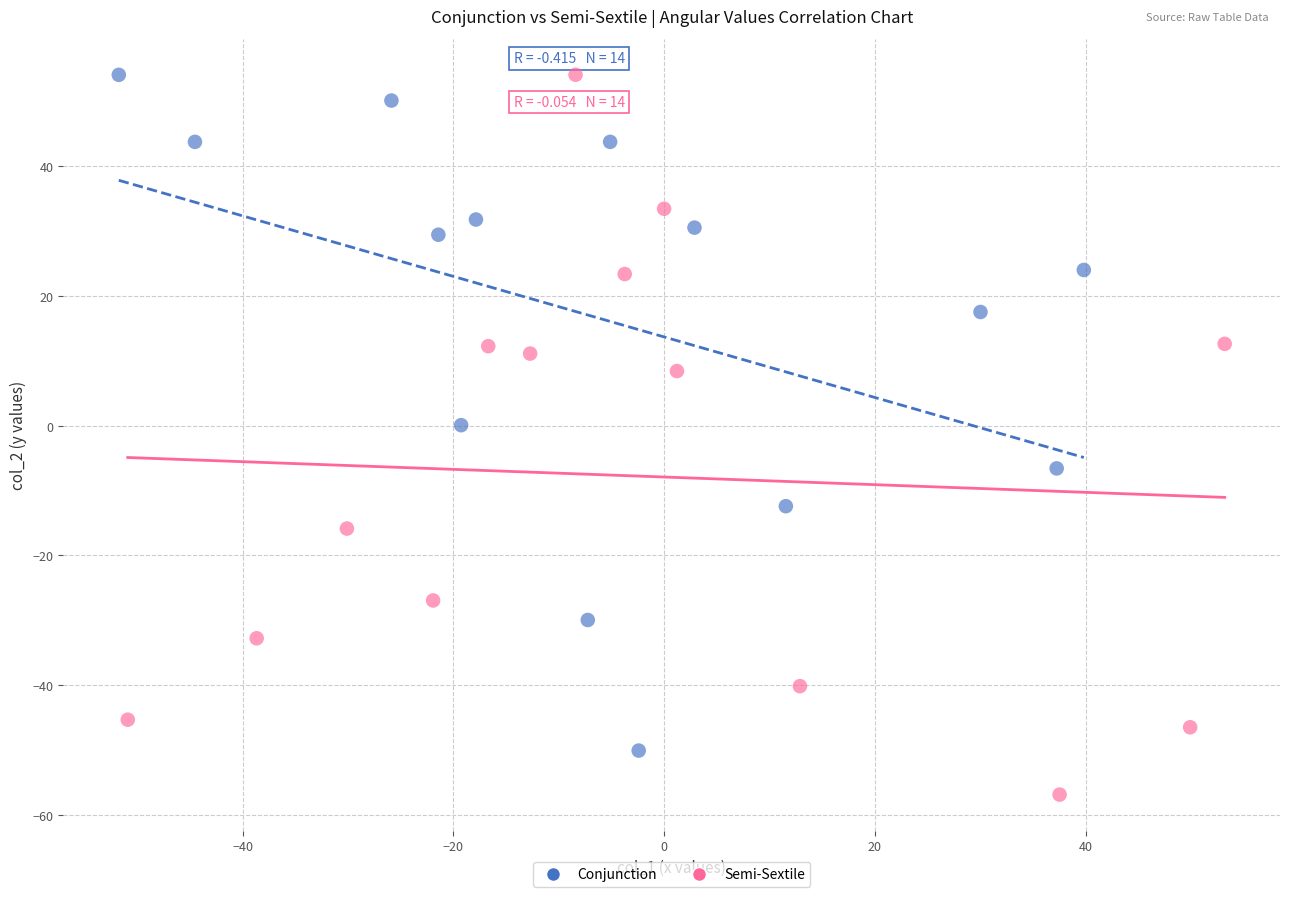

Which series contains the lowest Y value?

Semi-Sextile